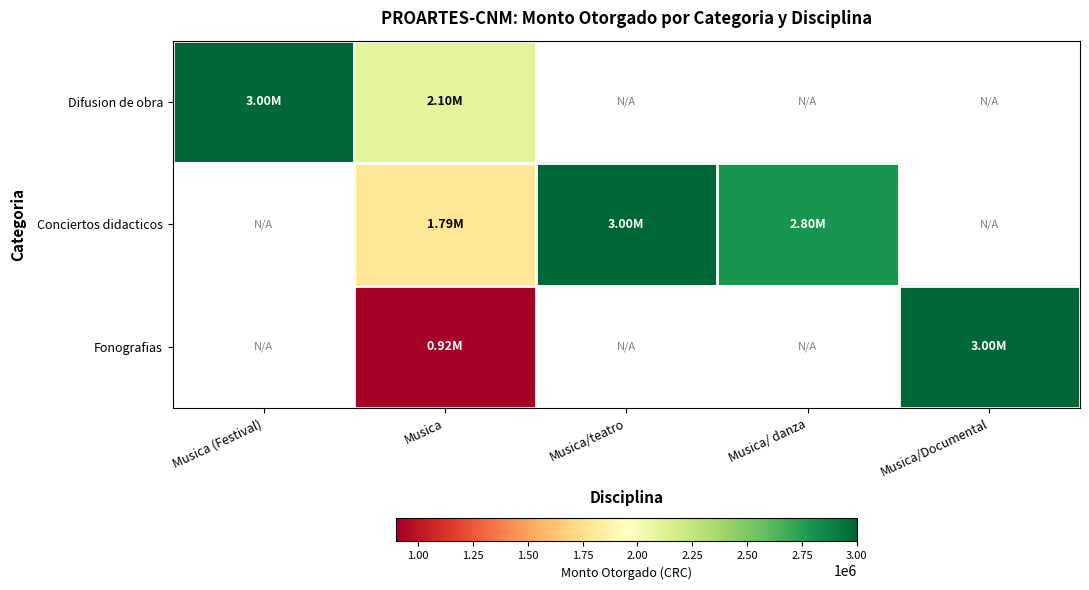

The value of Conciertos didacticos at Musica/teatro is 3000000.0. True or false?

True